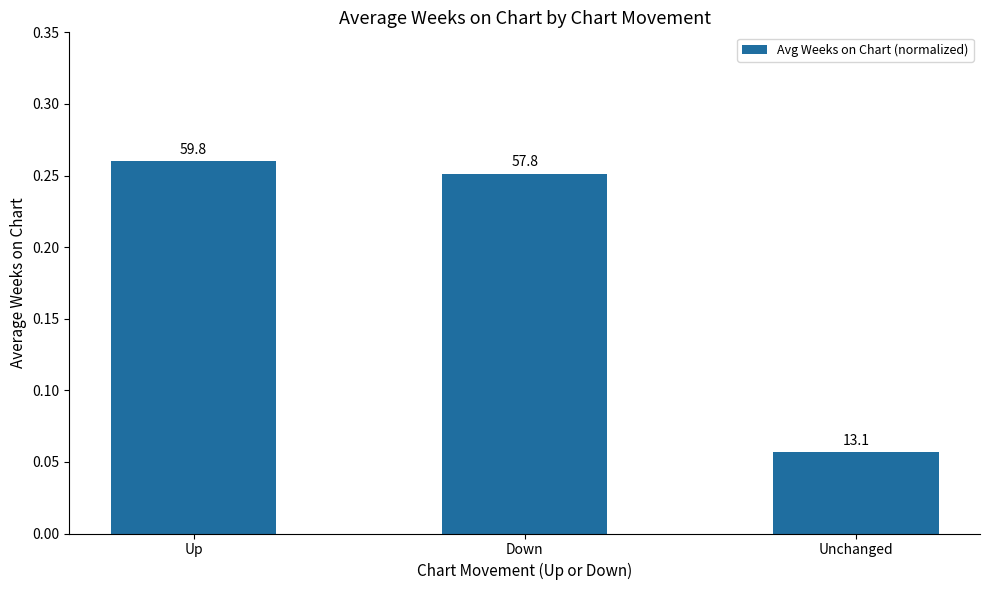

Does the chart contain stacked bars?

No